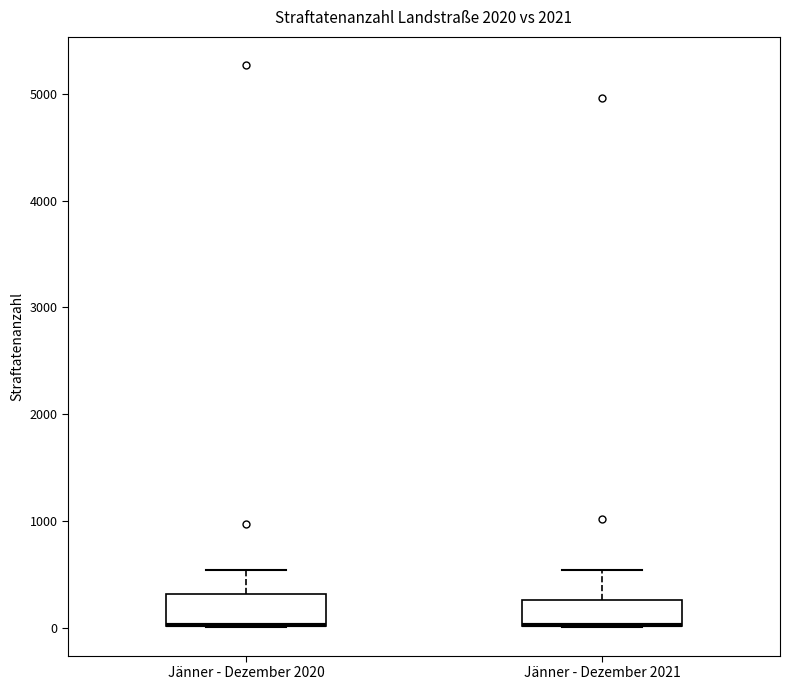

Reading left to right, transcribe this box plot: for each box, give where its median line is, the range the box spans, and where its two whiskers end, as read against the y-axis. The values are not printed on the chart, so give them approximately, as read against the axis.

Jänner - Dezember 2020: median 0 (drawn on the box's lower edge), box 0 to 300, whiskers 0 to 500
Jänner - Dezember 2021: median 0 (drawn on the box's lower edge), box 0 to 300, whiskers 0 to 500